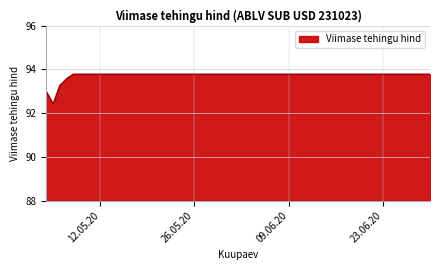

What is the maximum value shown in the chart?

93.8